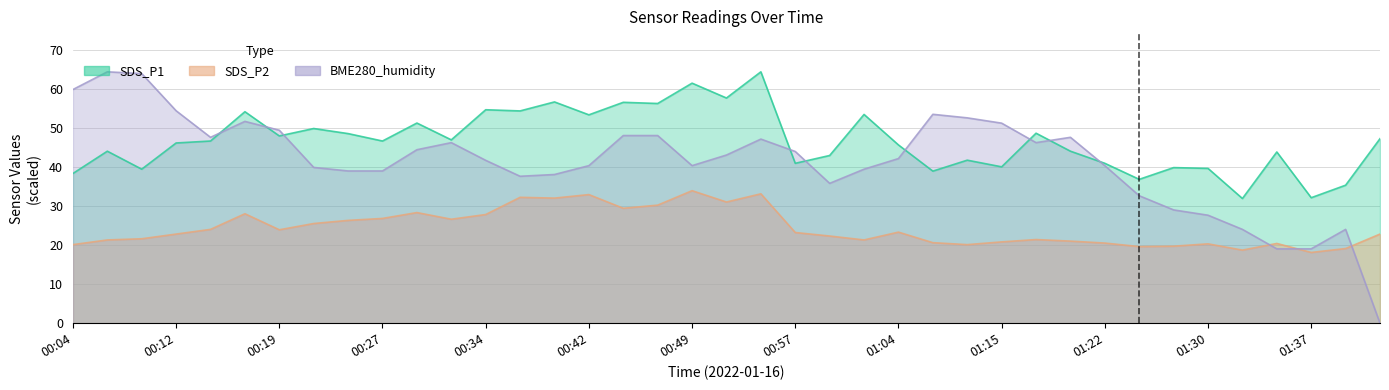

What is the difference between the second highest and minimum values in the SDS_P1 series?

29.5